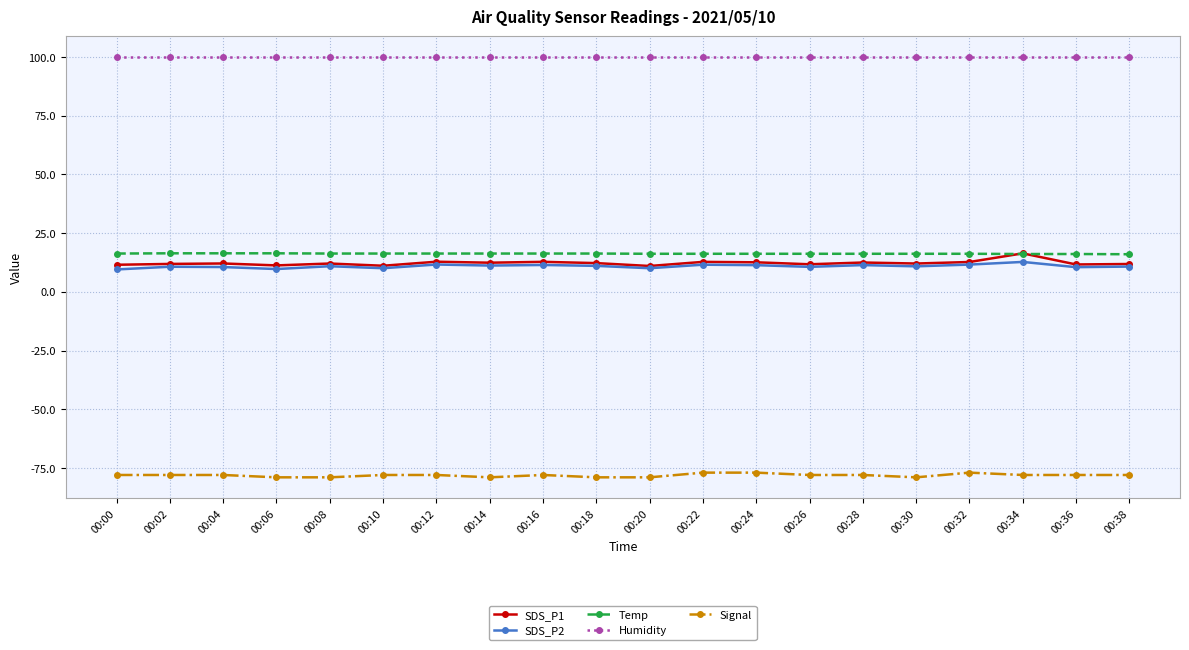

Is the value of Humidity at 00:06 greater than the value of Signal at 00:36?

Yes